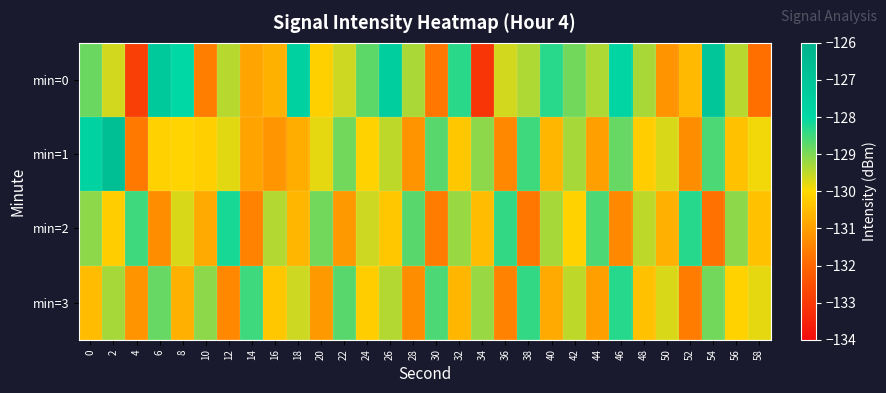

Which series has the widest spread of values?

min=0